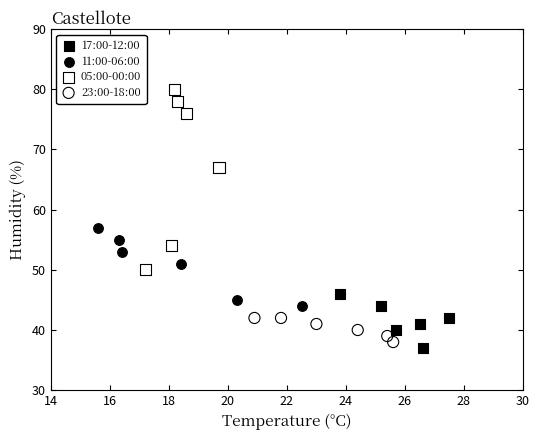

Which series reaches the maximum Y coordinate?

05:00-00:00